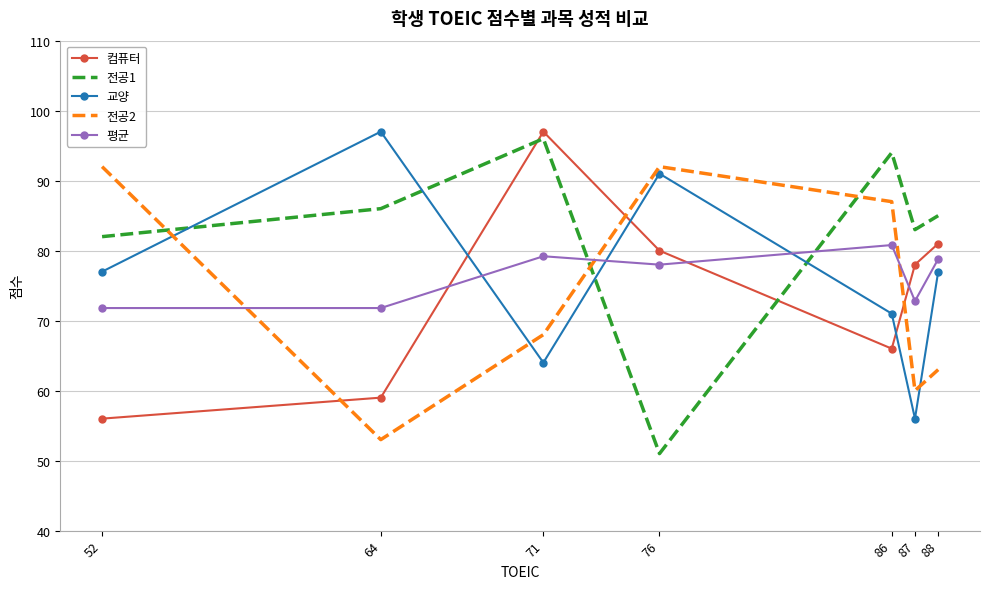

The value of 교양 at 52 is 21.5. True or false?

False